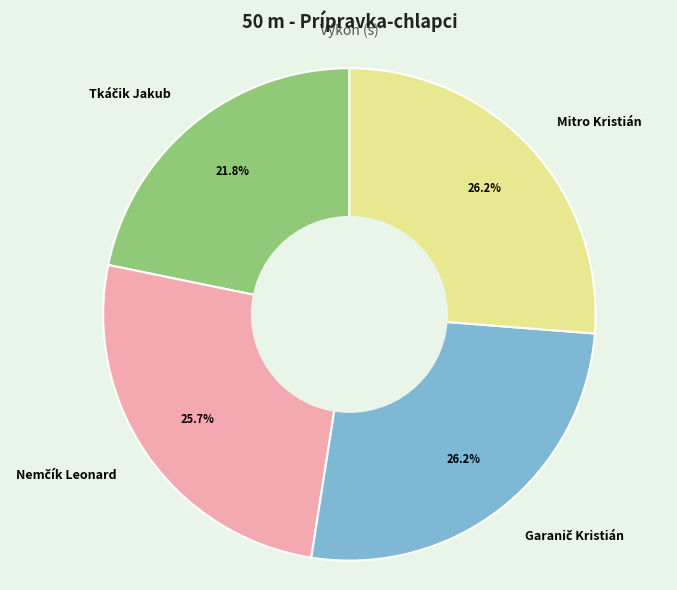

To the nearest percent, what is the difference between the largest and smallest slice percentages?

4%